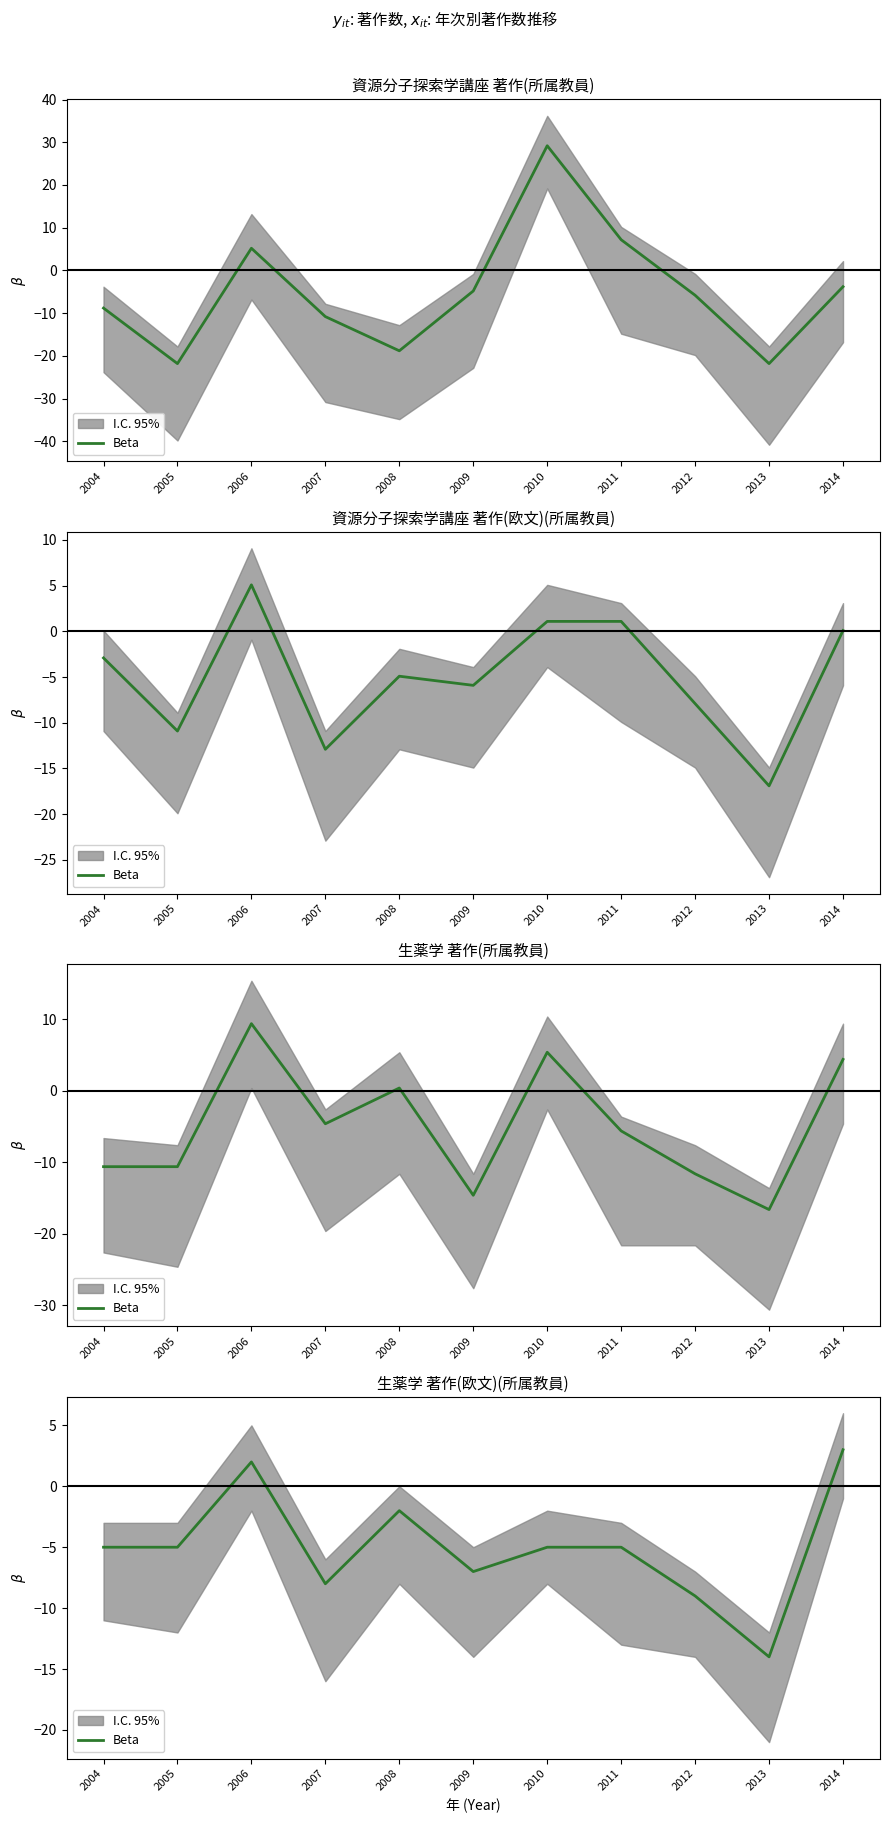

Which category has the lowest value across all series?

2013